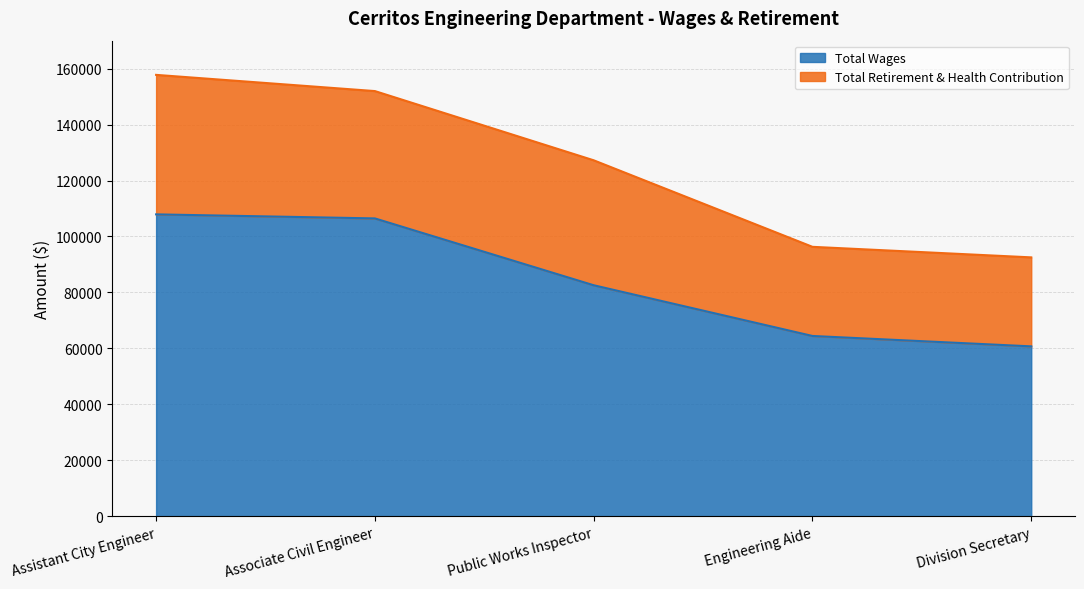

What is the label of the 3rd point from the right?

Public Works Inspector